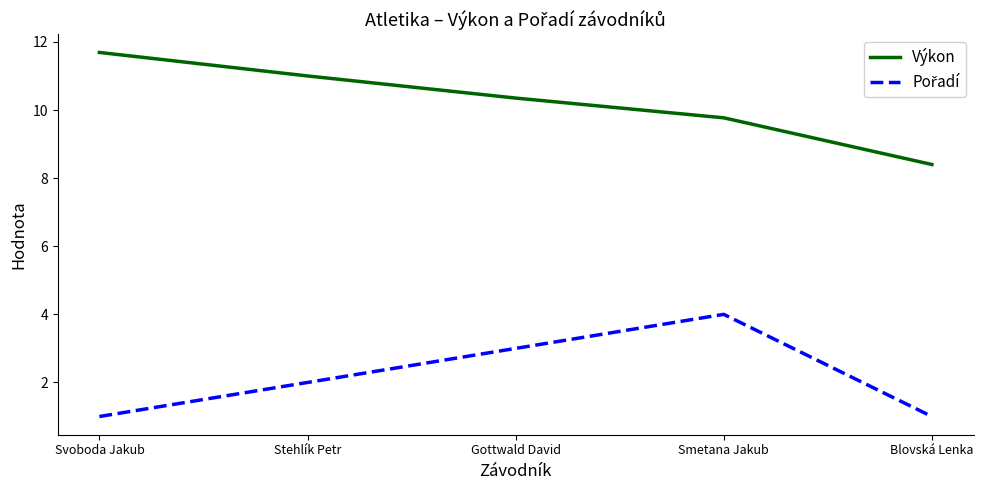

What is the spread (max minus min) of values at Svoboda Jakub?

10.7